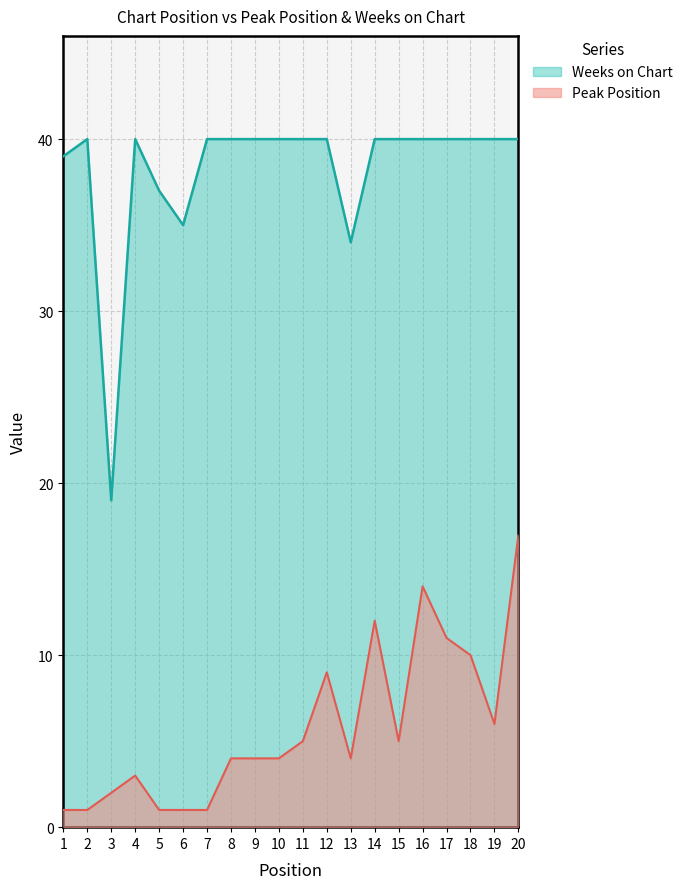

Which label corresponds to the largest value in the chart?

2